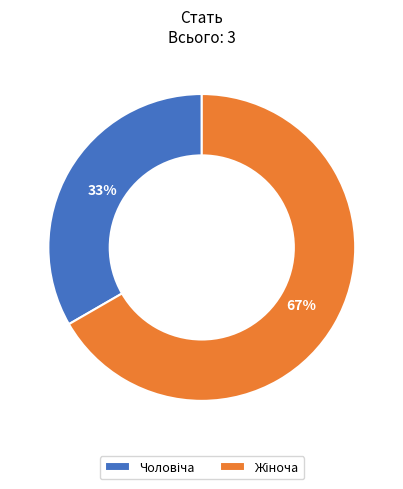

Does any single category account for the majority?

Yes